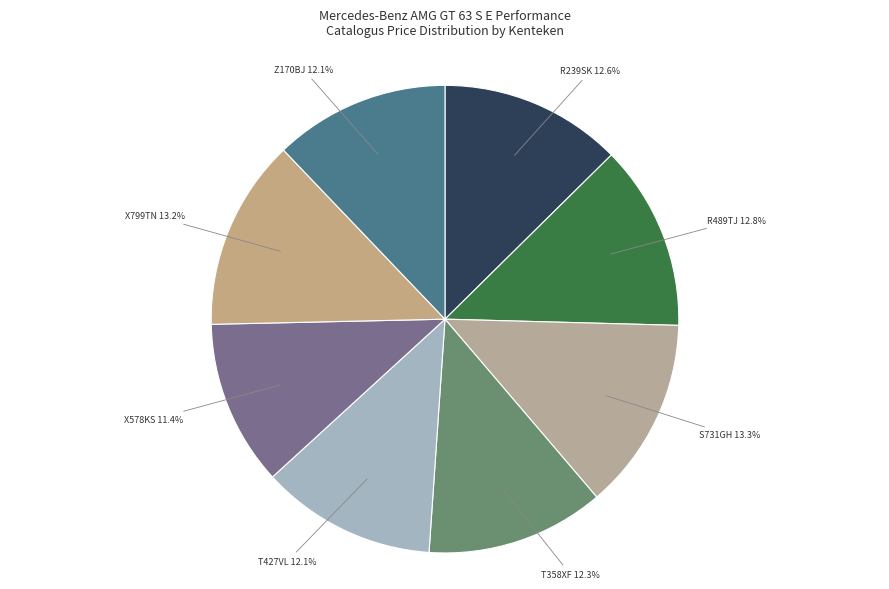

Which category has the smallest portion of the pie?

X578KS